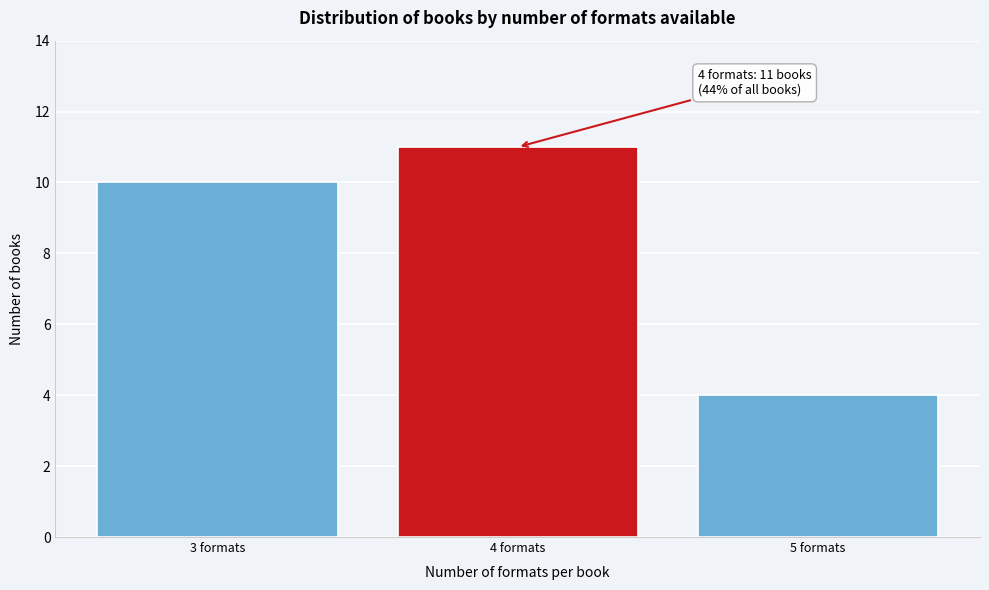

Reading right to left, what are all the values shown in this chart?

4	11	10